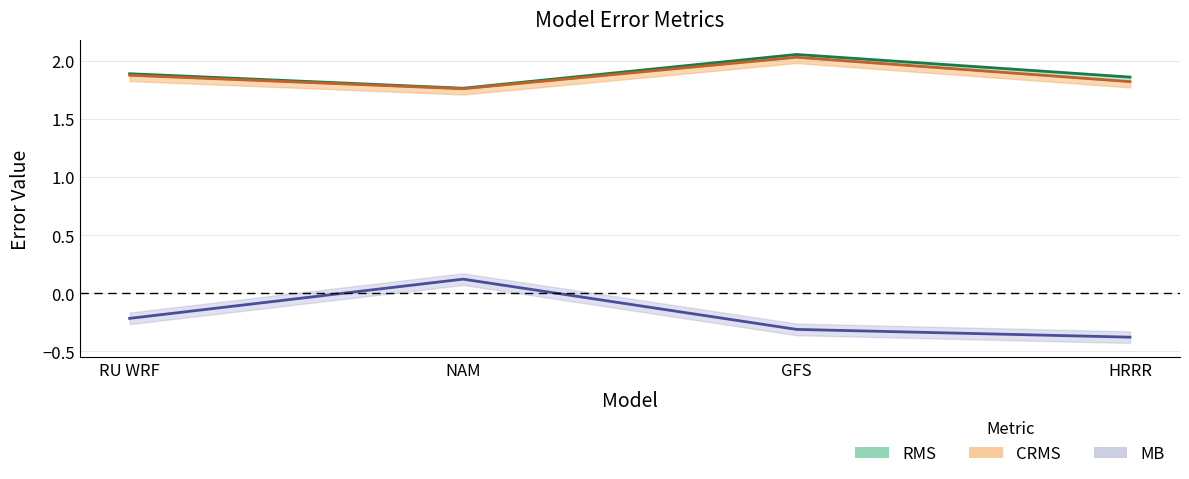

How many lines are shown in the chart?

3